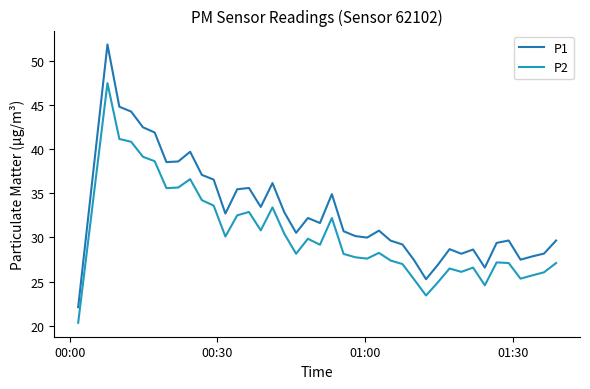

Count the number of categories in the chart.

40